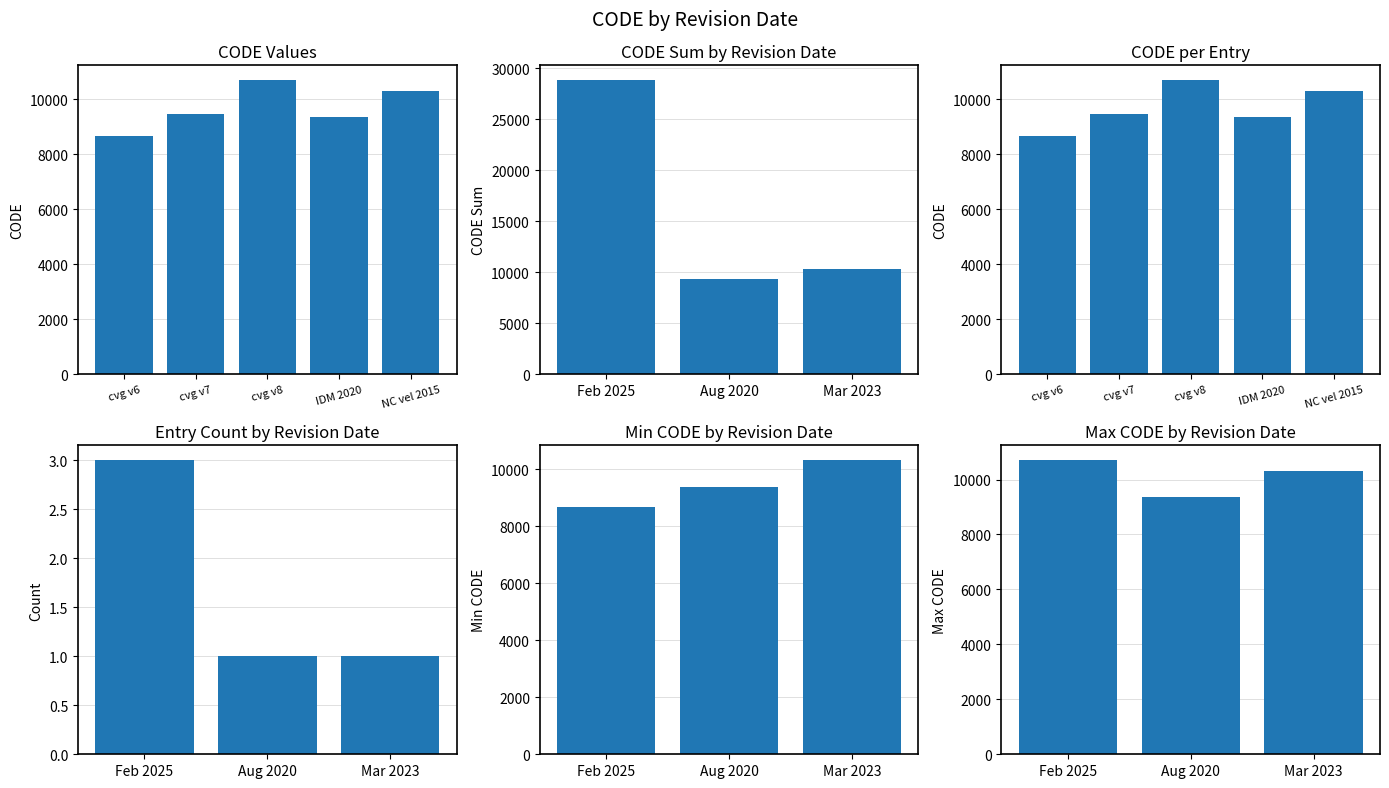

Are the bars horizontal?

No